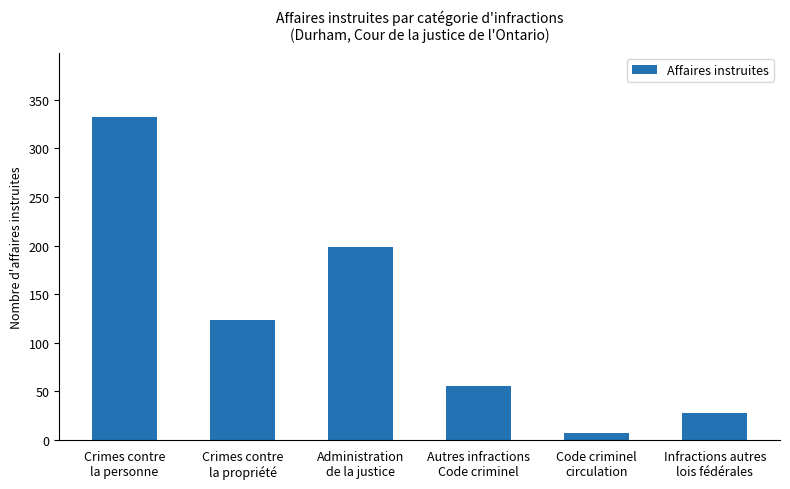

At which category does the chart reach its minimum across all series?

Code criminel
circulation